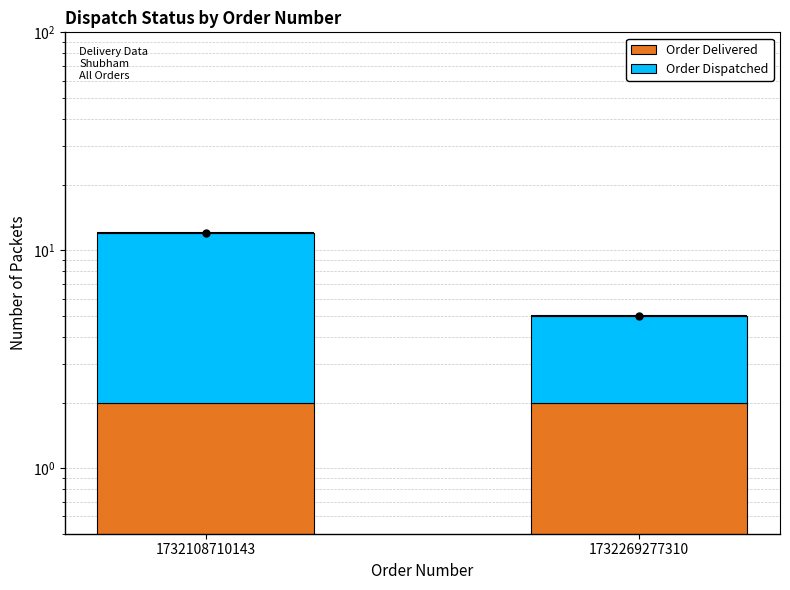

Which category has the lowest value across all series?

1732108710143